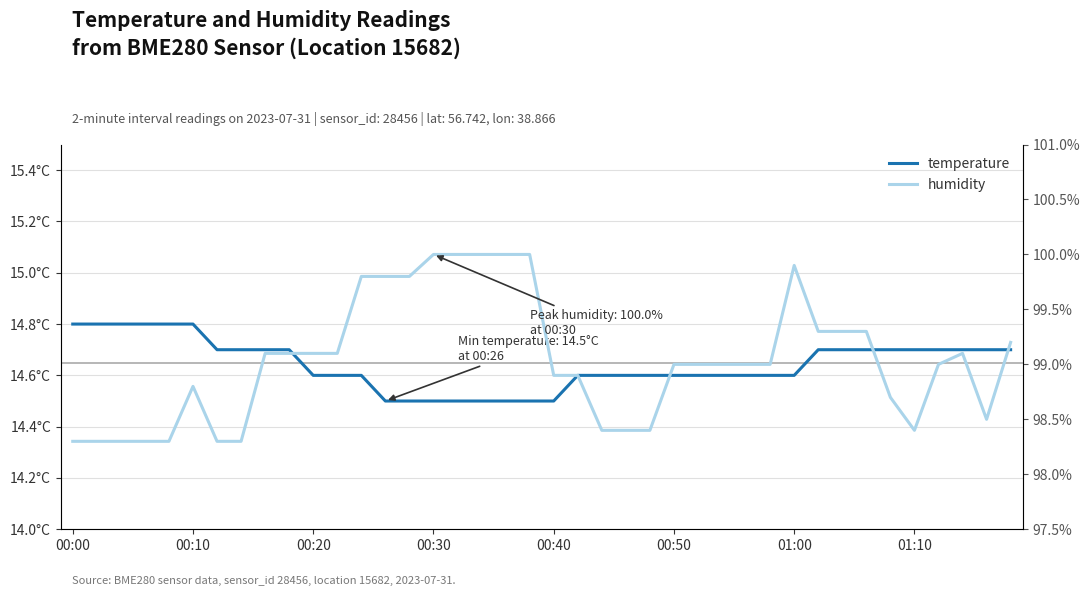

The value of temperature at 9 is 24.0. True or false?

False